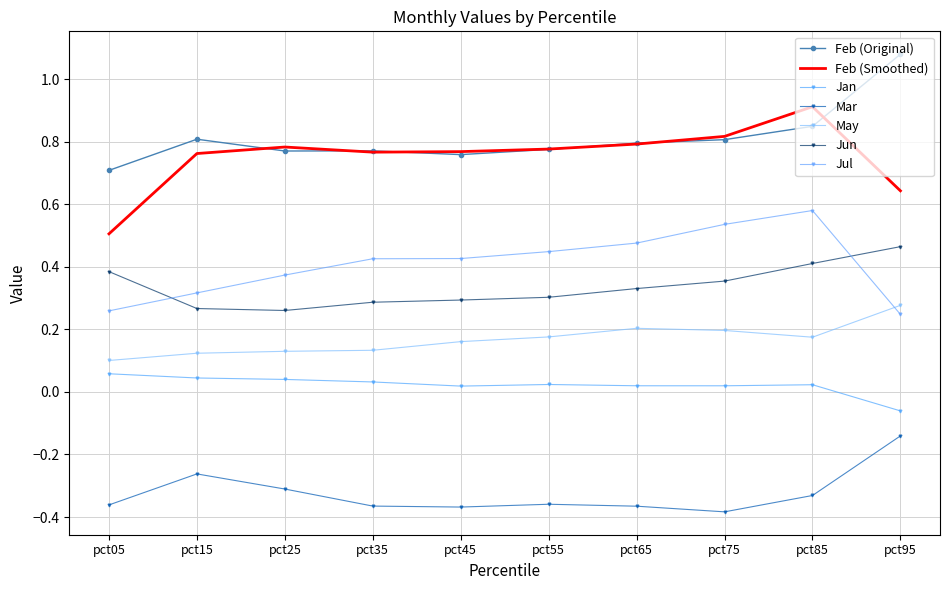

Count the number of data series in this chart.

7